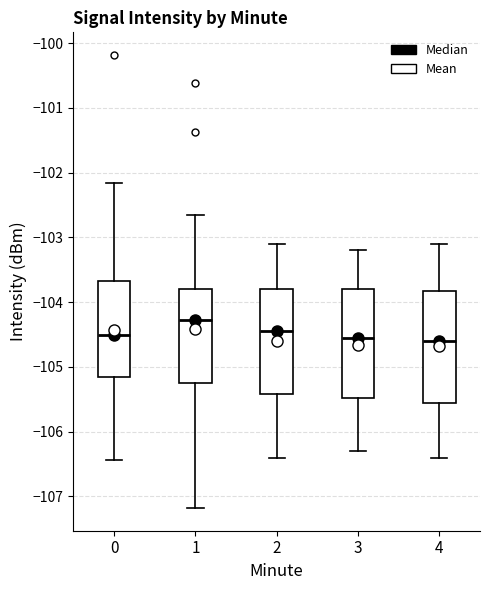

Reading left to right, transcribe this box plot: for each box, give where its median line is, the range the box spans, and where its two whiskers end, as read against the y-axis. The values are not printed on the chart, so give them approximately, as read against the axis.

0: median -104.5, box -105.2 to -103.7, whiskers -106.4 to -102.2
1: median -104.3, box -105.2 to -103.8, whiskers -107.2 to -102.7
2: median -104.4, box -105.4 to -103.8, whiskers -106.4 to -103.1
3: median -104.5, box -105.5 to -103.8, whiskers -106.3 to -103.2
4: median -104.6, box -105.5 to -103.8, whiskers -106.4 to -103.1